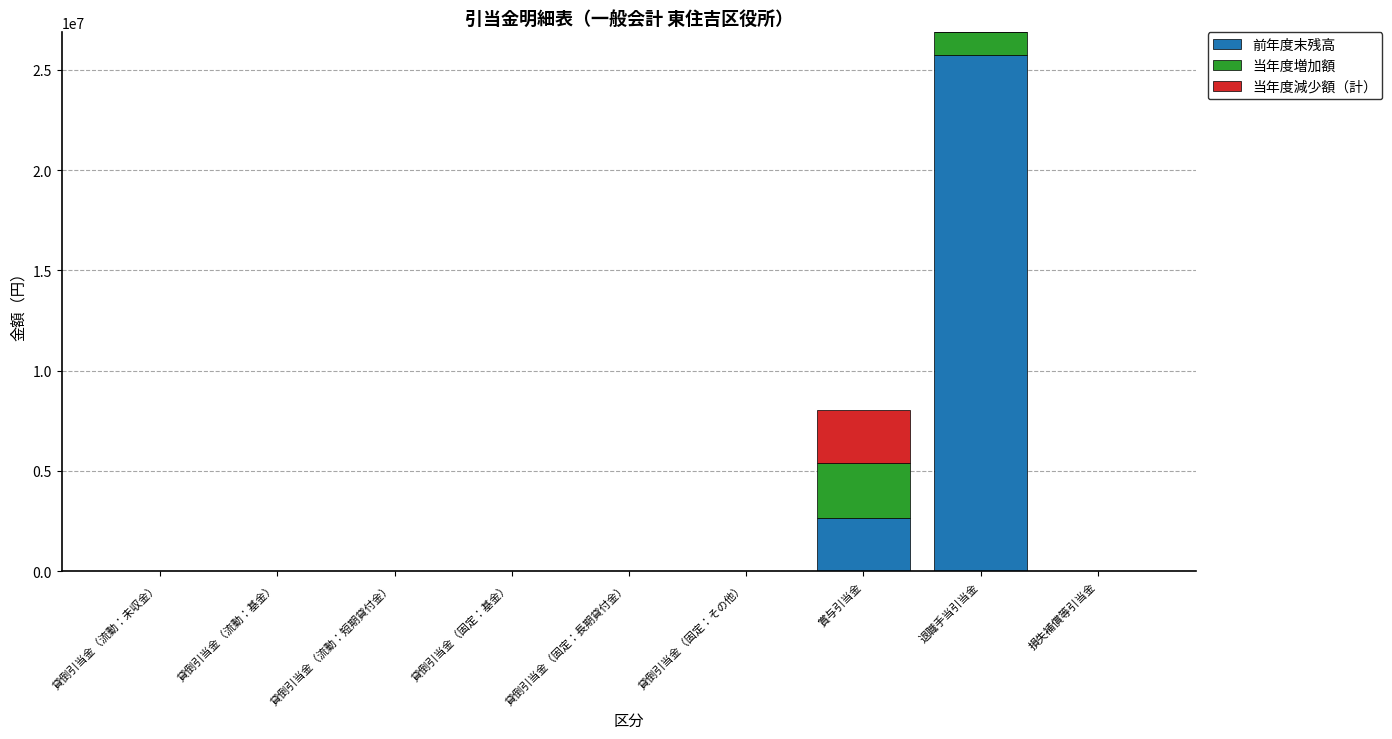

At which category is the sum across all series the highest?

退職手当引当金